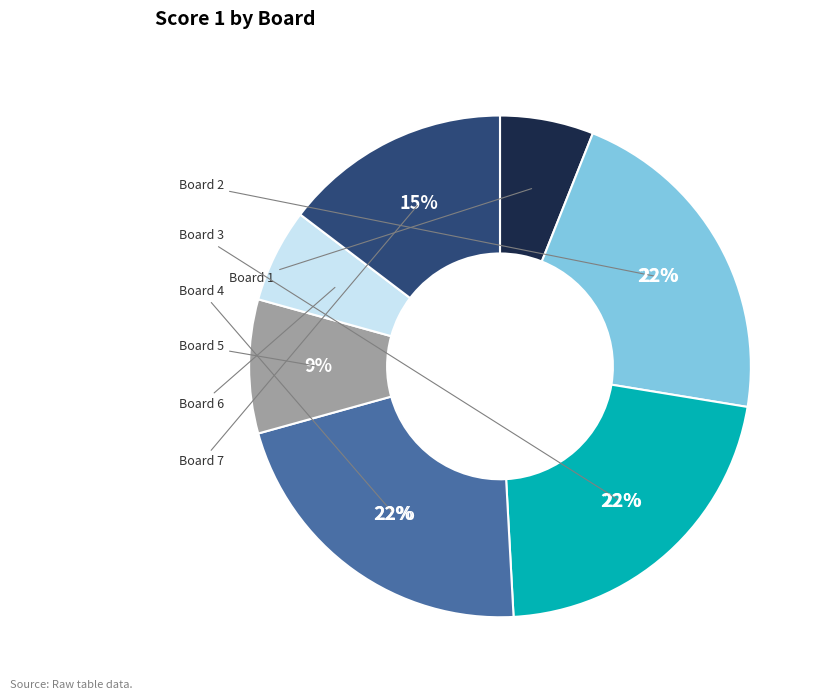

Which category has the biggest portion of the pie?

Board 2